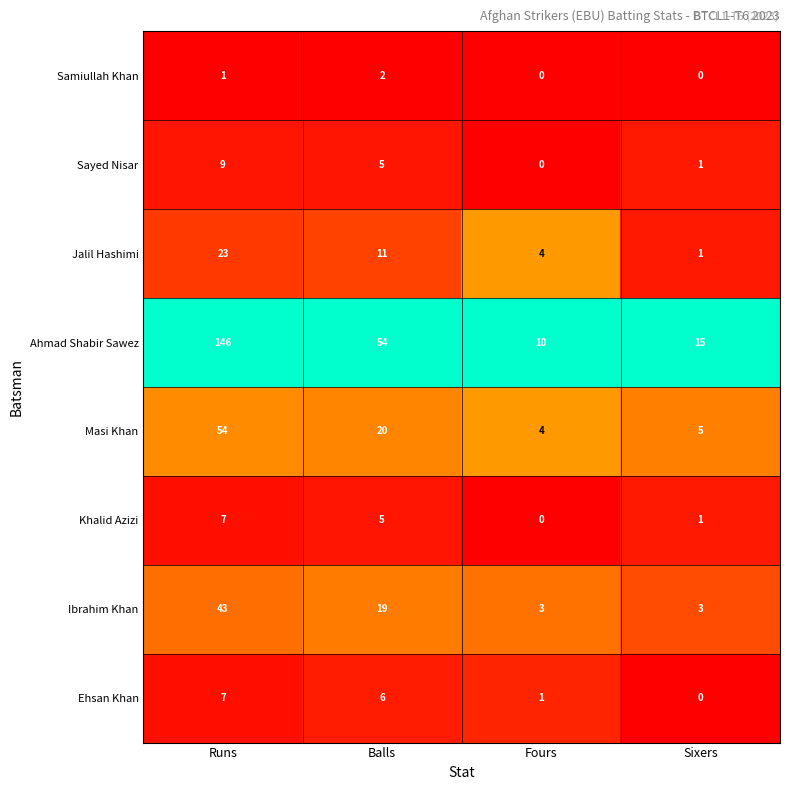

What is the difference between the highest and lowest values at Fours?

10